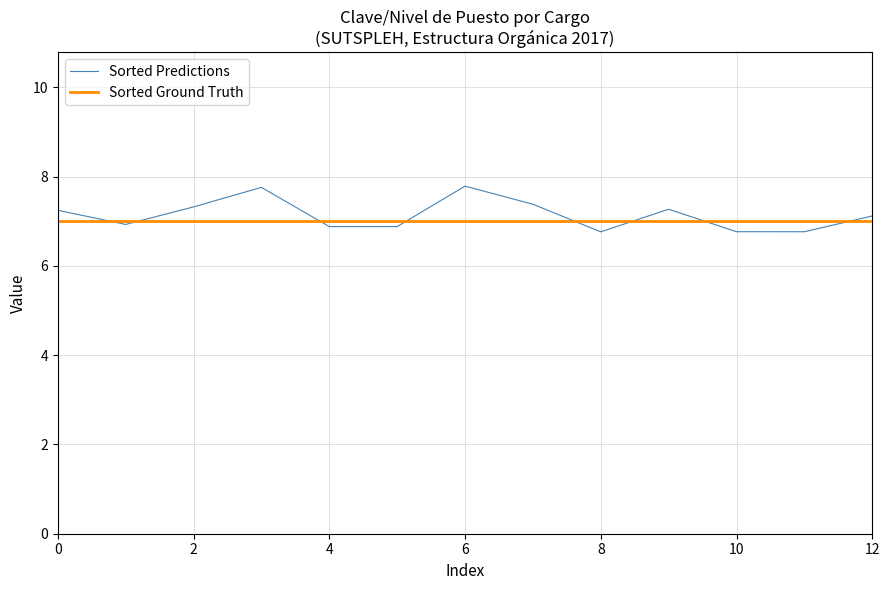

Which series has the widest spread of values?

Sorted Predictions